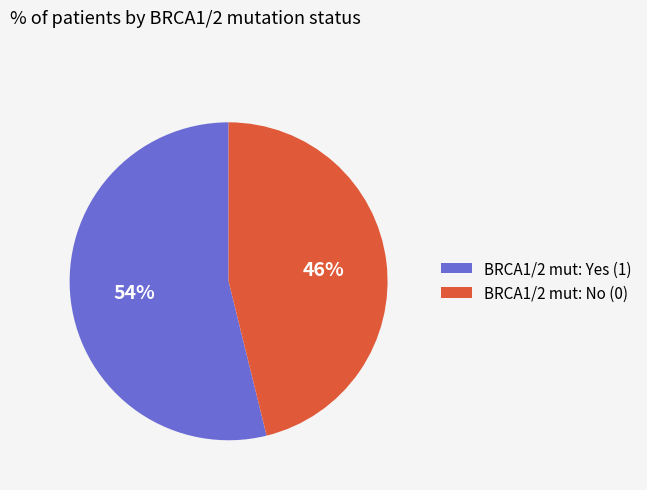

To the nearest percent, what percentage of the pie is BRCA1/2 mut: No (0)?

46%